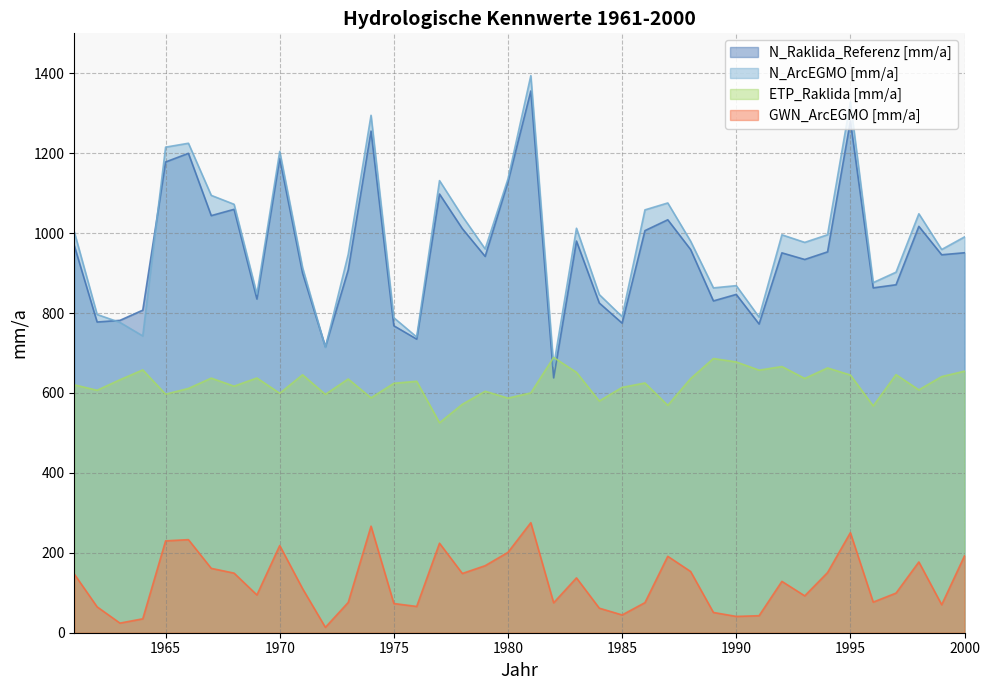

Reading left to right, extract all data points from this chart.

N_Raklida_Referenz [mm/a]: 968.8	777.6	781.7	807.2	1178.1	1199.7	1043.8	1059.6	835.1	1187.2	900.1	715.6	907.5	1255.4	768.1	734.8	1097.8	1011.2	941.7	1128.6	1355.7	637.9	980.2	825.2	774.8	1006.3	1033.4	959.0	830.4	846.6	772.6	950.6	934.1	953.1	1280.6	863.0	870.8	1017.0	945.8	950.9
N_ArcEGMO [mm/a]: 1003.3	796.4	776.6	742.7	1215.2	1224.9	1094.5	1072.2	847.5	1204.5	913.8	714.0	946.8	1294.9	788.2	740.1	1131.4	1042.4	960.4	1135.8	1394.1	667.2	1012.2	846.2	791.0	1058.2	1075.5	979.9	863.0	868.6	789.9	995.8	976.9	995.9	1328.3	876.2	902.3	1048.4	959.0	990.5
ETP_Raklida [mm/a]: 620.3	606.8	633.0	657.7	596.9	611.3	637.1	617.0	637.5	599.2	645.5	596.5	635.0	587.8	624.2	629.3	525.4	571.7	604.2	587.1	600.1	688.9	651.7	579.9	614.0	625.0	569.1	635.9	686.2	677.6	657.1	666.1	636.3	662.6	644.9	567.5	645.9	607.8	641.0	654.5
GWN_ArcEGMO [mm/a]: 146.7	64.8	24.1	34.9	229.9	232.9	161.1	149.2	94.6	218.2	110.4	13.5	75.8	266.7	73.1	65.8	224.0	148.3	167.8	201.2	275.4	75.0	137.2	61.4	44.5	75.3	191.2	153.2	50.7	40.8	42.6	128.5	92.3	150.6	250.4	76.6	99.2	177.1	70.1	192.4